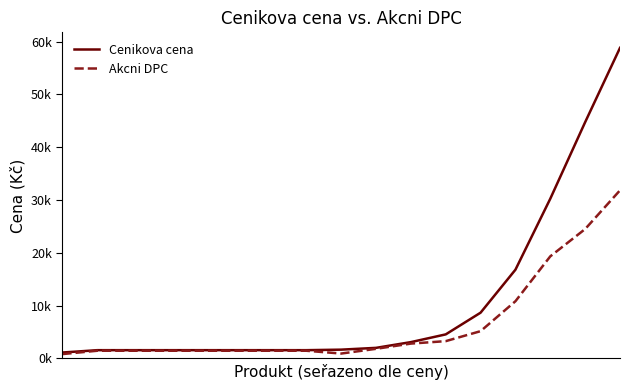

Is this an area chart (filled region under the line)?

No